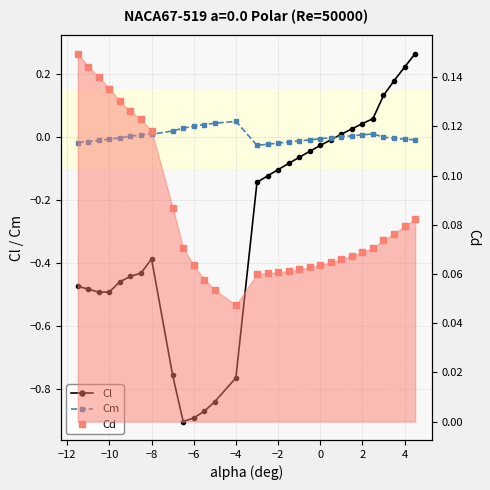

In Cm, how many points are higher than both neighbors (excluding endpoints)?

2